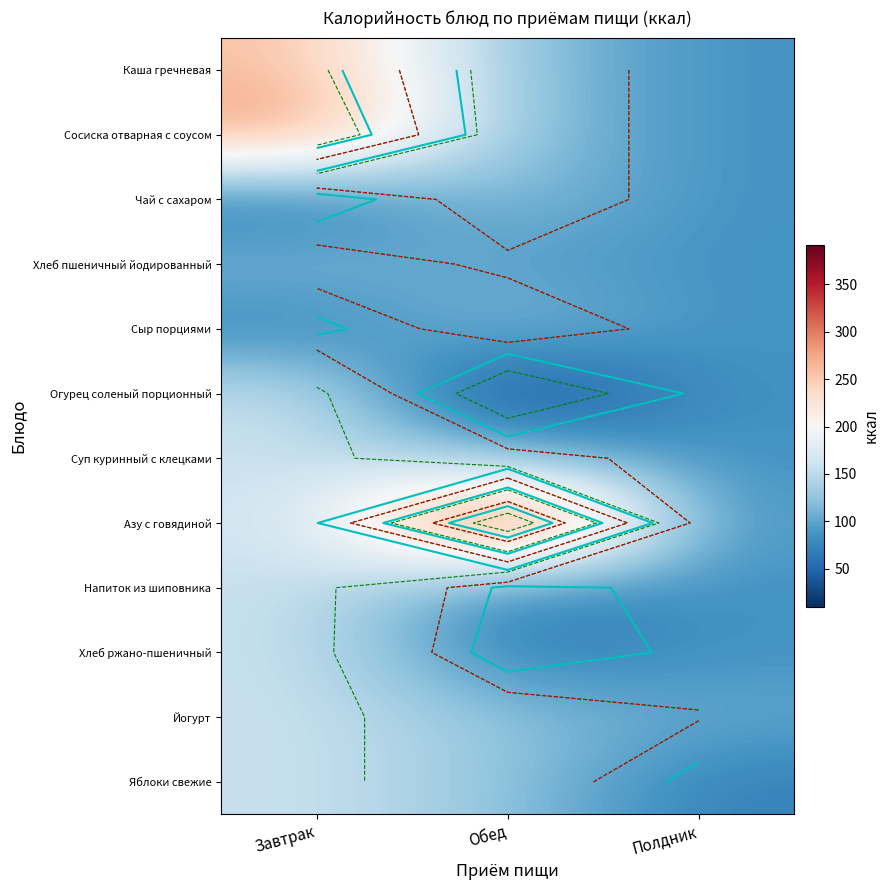

At which category is the sum across all series the highest?

Завтрак